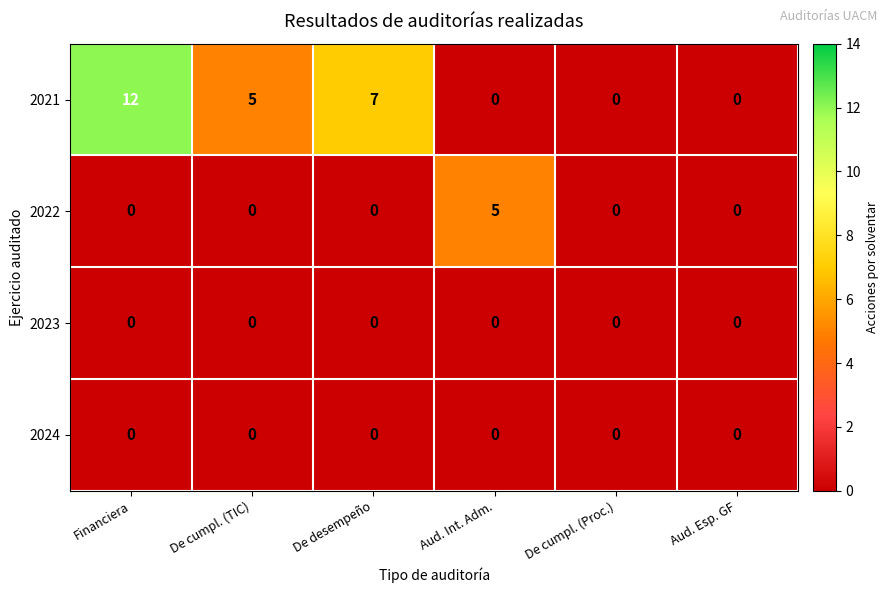

At which label does 2022 reach its peak?

Aud. Int. Adm.